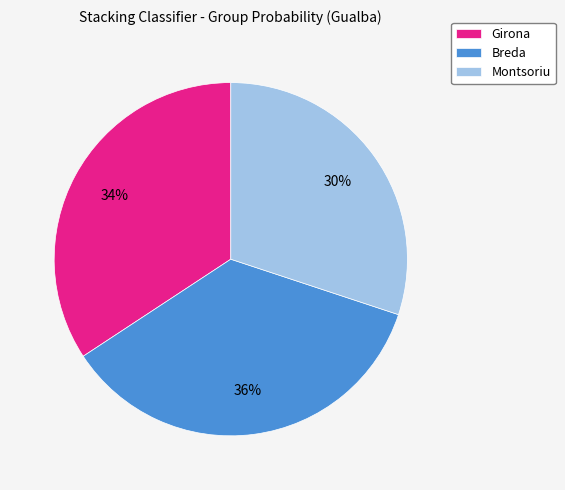

To the nearest percent, what percentage of the pie is Girona?

34%